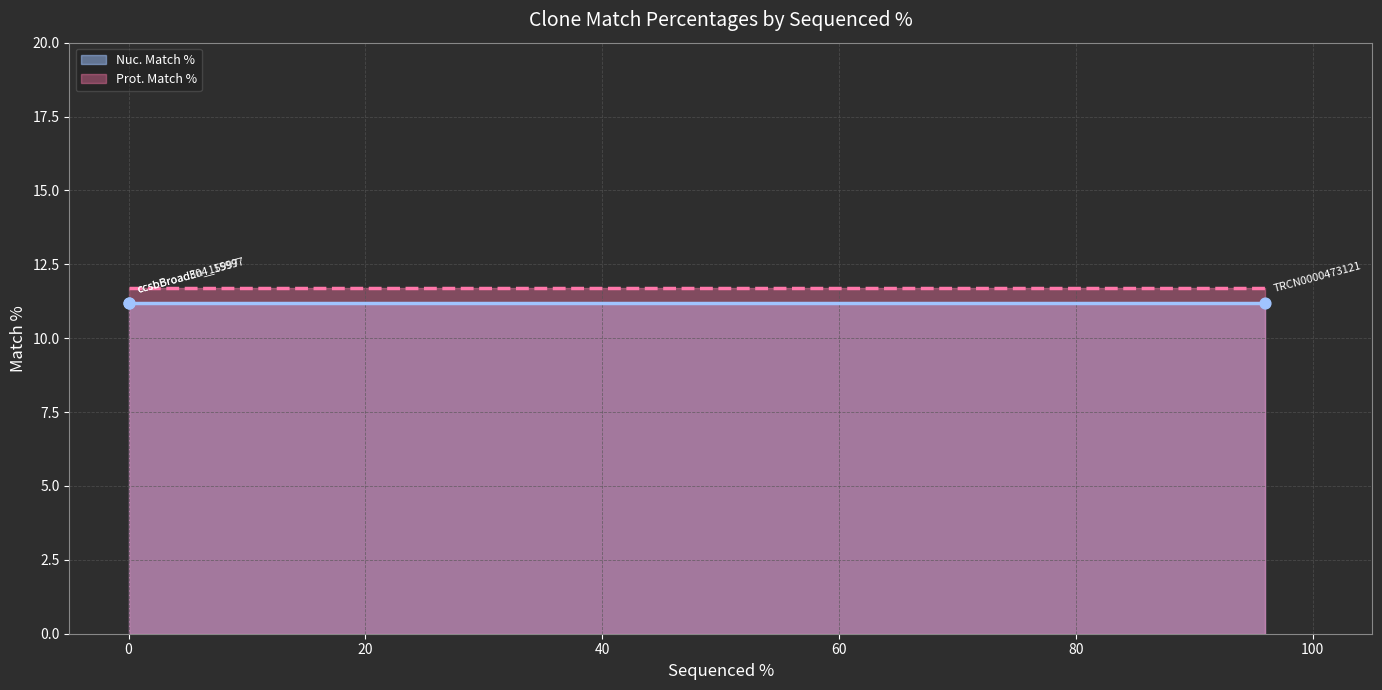

Which series contains the highest Y value?

Prot. Match %